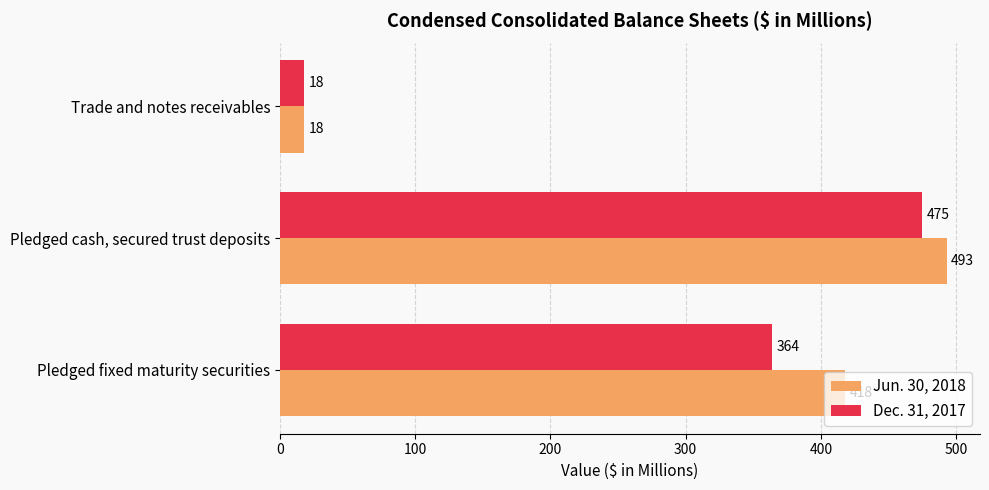

Rank the series by their maximum value, from highest to lowest.

Jun. 30, 2018, Dec. 31, 2017